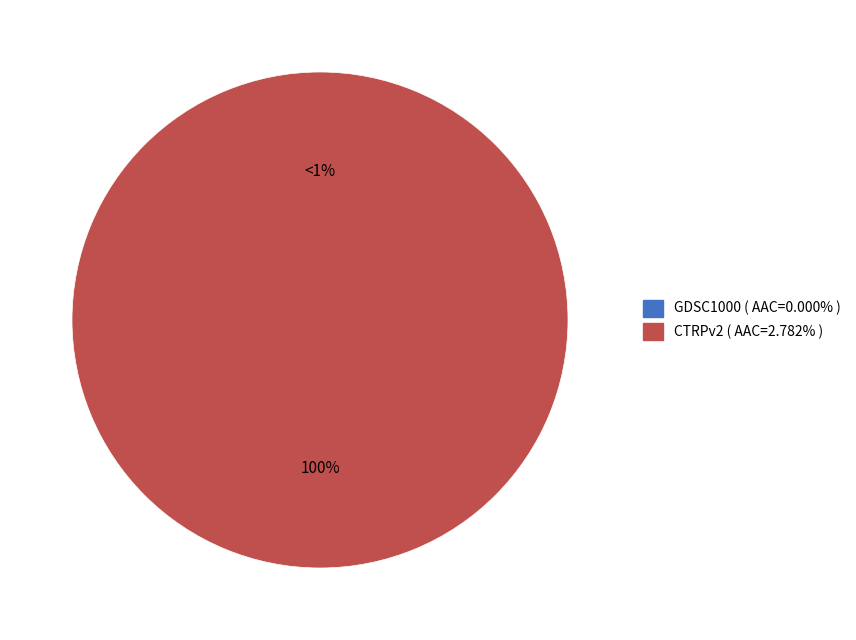

The GDSC1000 slice represents 1% of the pie. True or false?

False